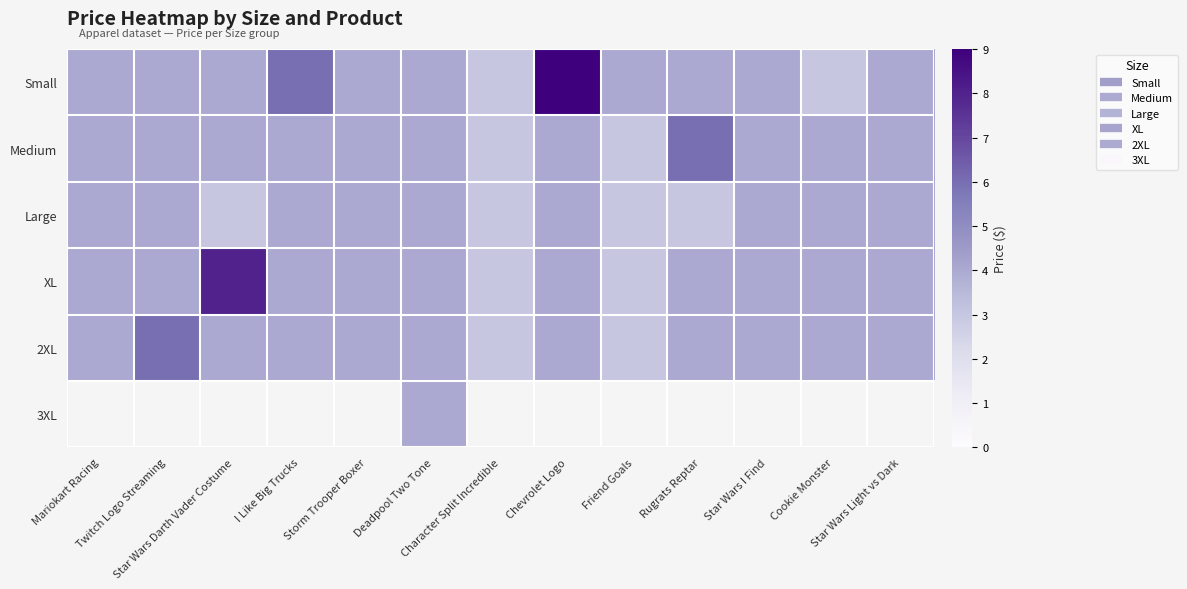

At which label does Medium reach its peak?

Rugrats Reptar